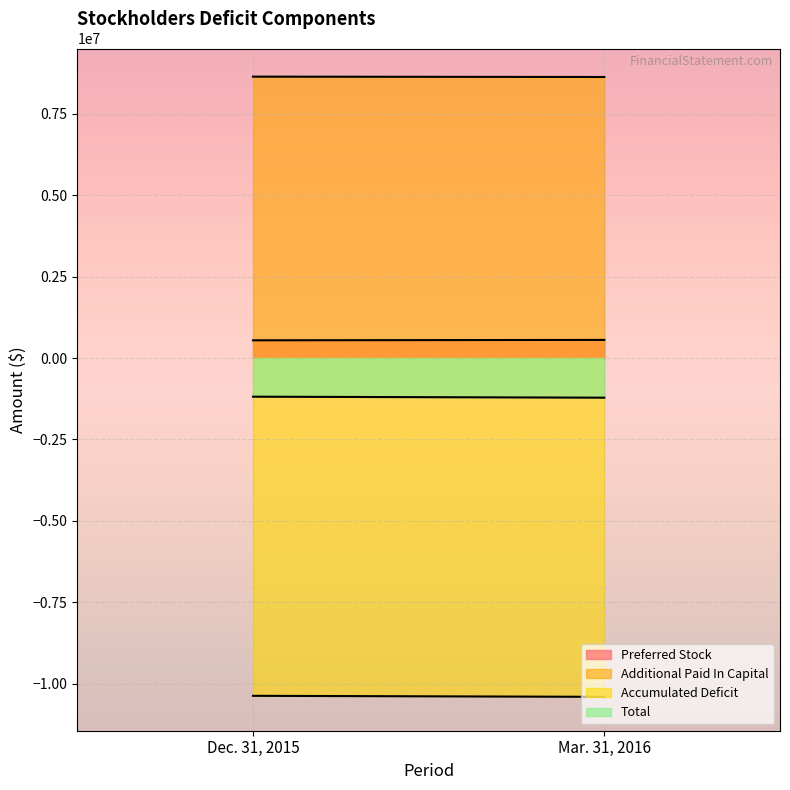

What is the difference between the Total values at Mar. 31, 2016 and Dec. 31, 2015?

30299